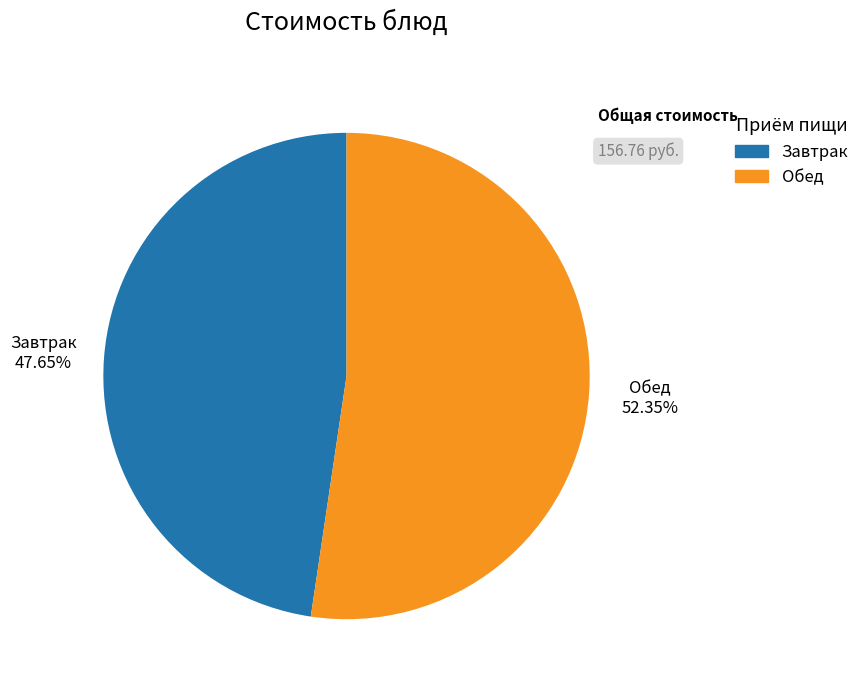

Approximately how many times larger is the value at Обед compared to Завтрак?

1.1